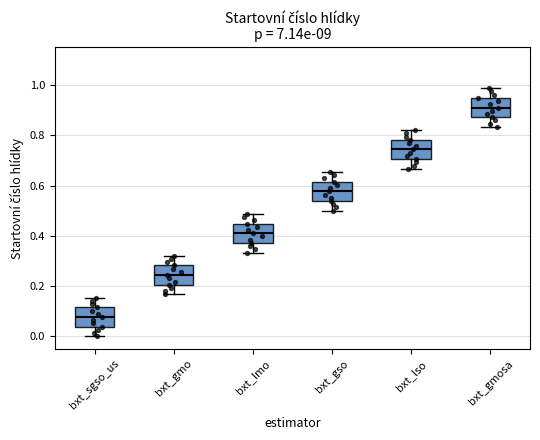

Reading left to right, read every box against the y-axis: the position of its median line, the range the box covers, and the ends of its whiskers. The values are not printed on the chart, so give them approximately, as read against the axis.

bxt_sgso_us: median 0.08, box 0.04 to 0.12, whiskers 0.00 to 0.16
bxt_gmo: median 0.24, box 0.20 to 0.28, whiskers 0.16 to 0.32
bxt_lmo: median 0.42, box 0.38 to 0.44, whiskers 0.34 to 0.48
bxt_gso: median 0.58, box 0.54 to 0.62, whiskers 0.50 to 0.66
bxt_lso: median 0.74, box 0.70 to 0.78, whiskers 0.66 to 0.82
bxt_gmosa: median 0.92, box 0.88 to 0.94, whiskers 0.84 to 0.98